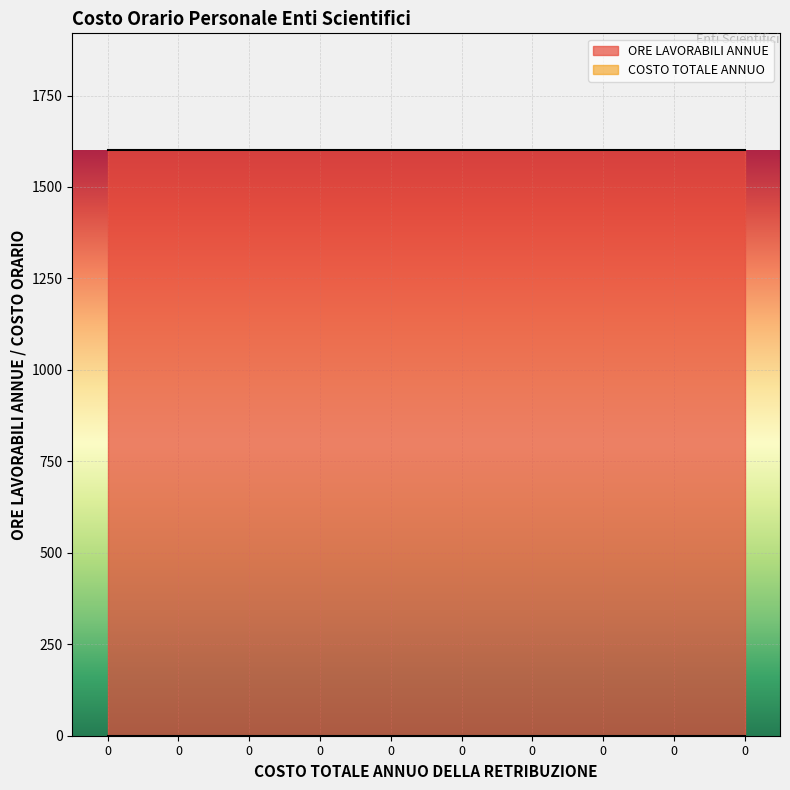

Which series changed the most between 0 and 0?

ORE LAVORABILI ANNUE